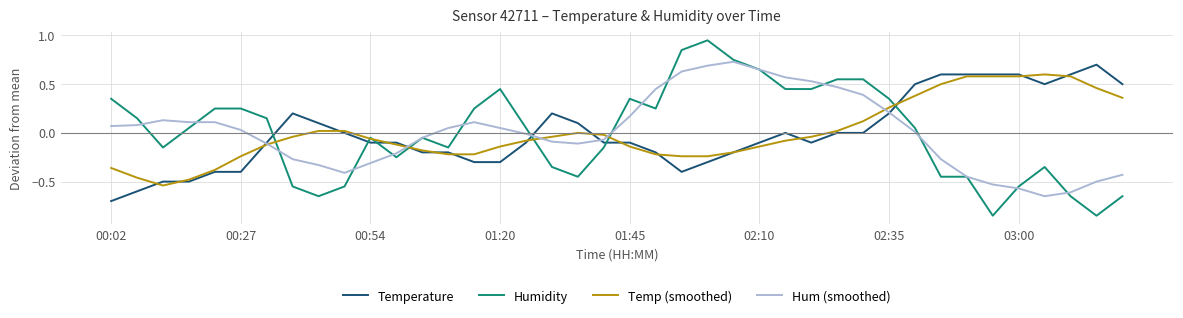

Which series has the largest range (max minus min)?

Humidity